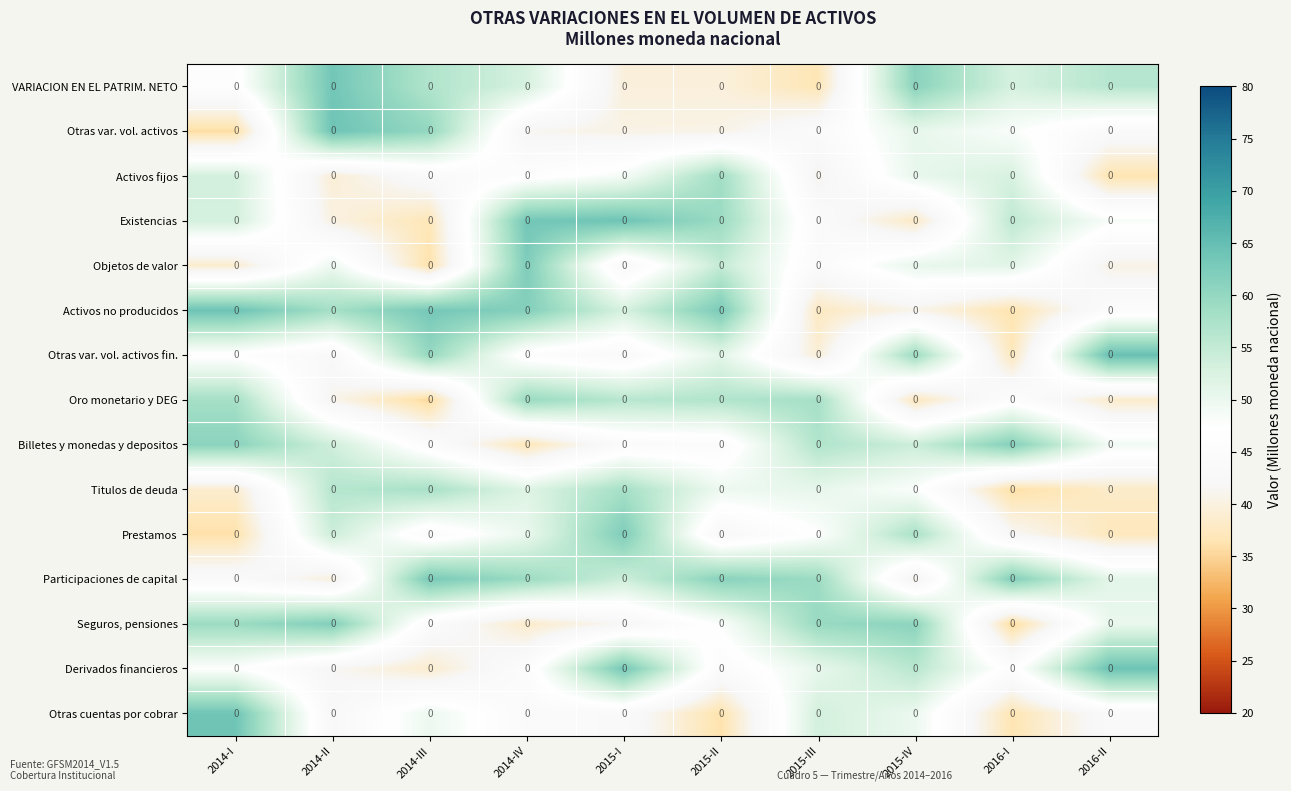

Reading left to right, what are all the values shown in this chart?

VARIACION EN EL PATRIM. NETO: 2014-I=0.0	2014-II=0.0	2014-III=0.0	2014-IV=0.0	2015-I=0.0	2015-II=0.0	2015-III=0.0	2015-IV=0.0	2016-I=0.0	2016-II=0.0
Otras var. vol. activos: 2014-I=0.0	2014-II=0.0	2014-III=0.0	2014-IV=0.0	2015-I=0.0	2015-II=0.0	2015-III=0.0	2015-IV=0.0	2016-I=0.0	2016-II=0.0
Activos fijos: 2014-I=0.0	2014-II=0.0	2014-III=0.0	2014-IV=0.0	2015-I=0.0	2015-II=0.0	2015-III=0.0	2015-IV=0.0	2016-I=0.0	2016-II=0.0
Existencias: 2014-I=0.0	2014-II=0.0	2014-III=0.0	2014-IV=0.0	2015-I=0.0	2015-II=0.0	2015-III=0.0	2015-IV=0.0	2016-I=0.0	2016-II=0.0
Objetos de valor: 2014-I=0.0	2014-II=0.0	2014-III=0.0	2014-IV=0.0	2015-I=0.0	2015-II=0.0	2015-III=0.0	2015-IV=0.0	2016-I=0.0	2016-II=0.0
Activos no producidos: 2014-I=0.0	2014-II=0.0	2014-III=0.0	2014-IV=0.0	2015-I=0.0	2015-II=0.0	2015-III=0.0	2015-IV=0.0	2016-I=0.0	2016-II=0.0
Otras var. vol. activos fin.: 2014-I=0.0	2014-II=0.0	2014-III=0.0	2014-IV=0.0	2015-I=0.0	2015-II=0.0	2015-III=0.0	2015-IV=0.0	2016-I=0.0	2016-II=0.0
Oro monetario y DEG: 2014-I=0.0	2014-II=0.0	2014-III=0.0	2014-IV=0.0	2015-I=0.0	2015-II=0.0	2015-III=0.0	2015-IV=0.0	2016-I=0.0	2016-II=0.0
Billetes y monedas y depositos: 2014-I=0.0	2014-II=0.0	2014-III=0.0	2014-IV=0.0	2015-I=0.0	2015-II=0.0	2015-III=0.0	2015-IV=0.0	2016-I=0.0	2016-II=0.0
Titulos de deuda: 2014-I=0.0	2014-II=0.0	2014-III=0.0	2014-IV=0.0	2015-I=0.0	2015-II=0.0	2015-III=0.0	2015-IV=0.0	2016-I=0.0	2016-II=0.0
Prestamos: 2014-I=0.0	2014-II=0.0	2014-III=0.0	2014-IV=0.0	2015-I=0.0	2015-II=0.0	2015-III=0.0	2015-IV=0.0	2016-I=0.0	2016-II=0.0
Participaciones de capital: 2014-I=0.0	2014-II=0.0	2014-III=0.0	2014-IV=0.0	2015-I=0.0	2015-II=0.0	2015-III=0.0	2015-IV=0.0	2016-I=0.0	2016-II=0.0
Seguros, pensiones: 2014-I=0.0	2014-II=0.0	2014-III=0.0	2014-IV=0.0	2015-I=0.0	2015-II=0.0	2015-III=0.0	2015-IV=0.0	2016-I=0.0	2016-II=0.0
Derivados financieros: 2014-I=0.0	2014-II=0.0	2014-III=0.0	2014-IV=0.0	2015-I=0.0	2015-II=0.0	2015-III=0.0	2015-IV=0.0	2016-I=0.0	2016-II=0.0
Otras cuentas por cobrar: 2014-I=0.0	2014-II=0.0	2014-III=0.0	2014-IV=0.0	2015-I=0.0	2015-II=0.0	2015-III=0.0	2015-IV=0.0	2016-I=0.0	2016-II=0.0